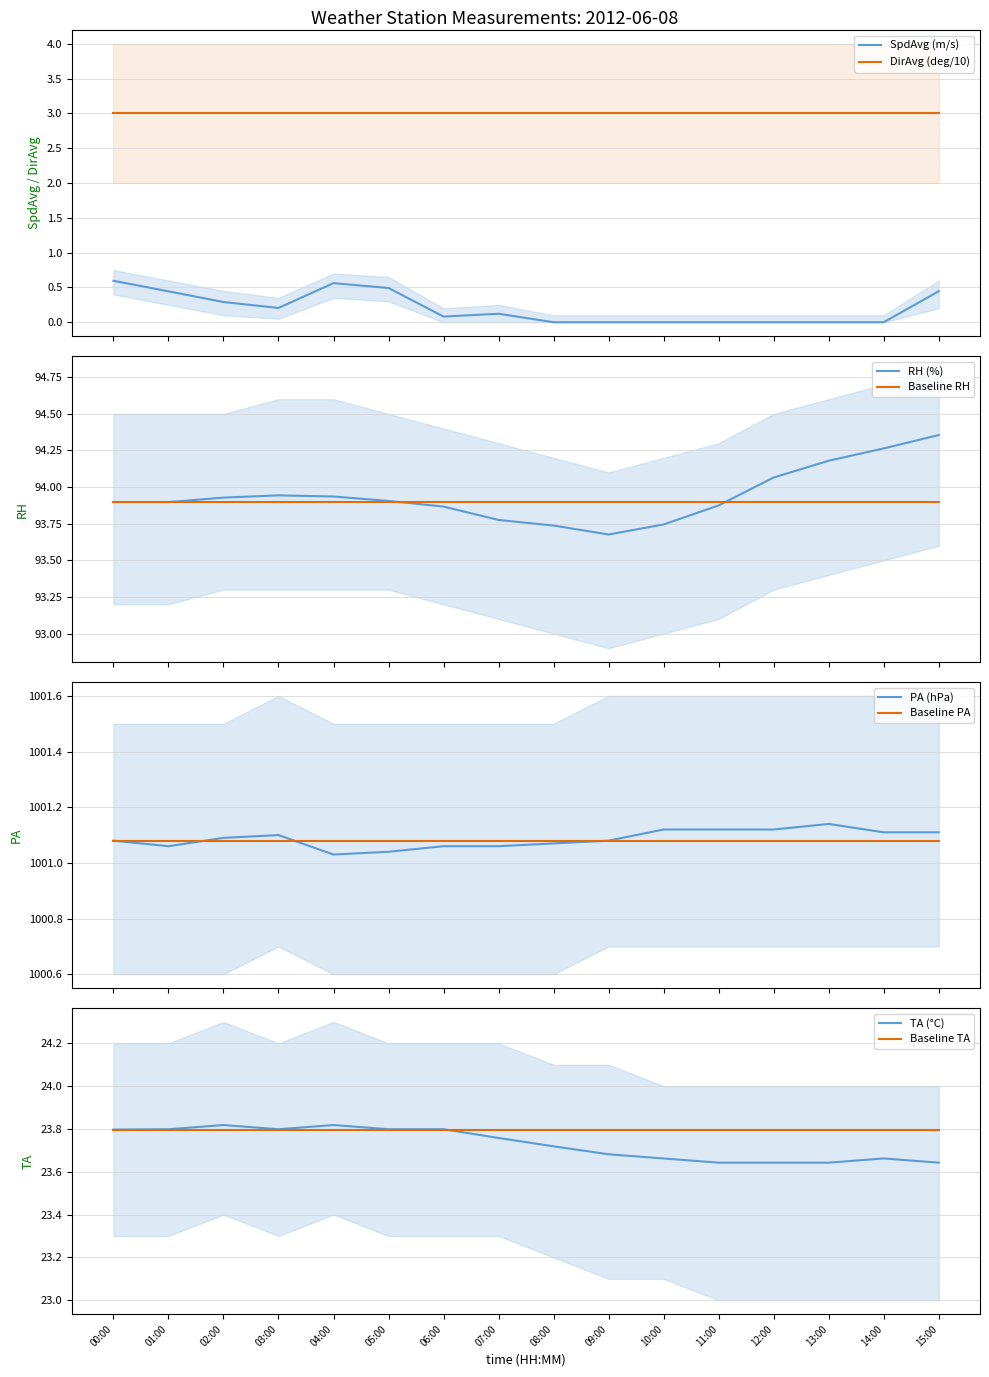

Between 02:00 and 07:00, which is larger?

02:00